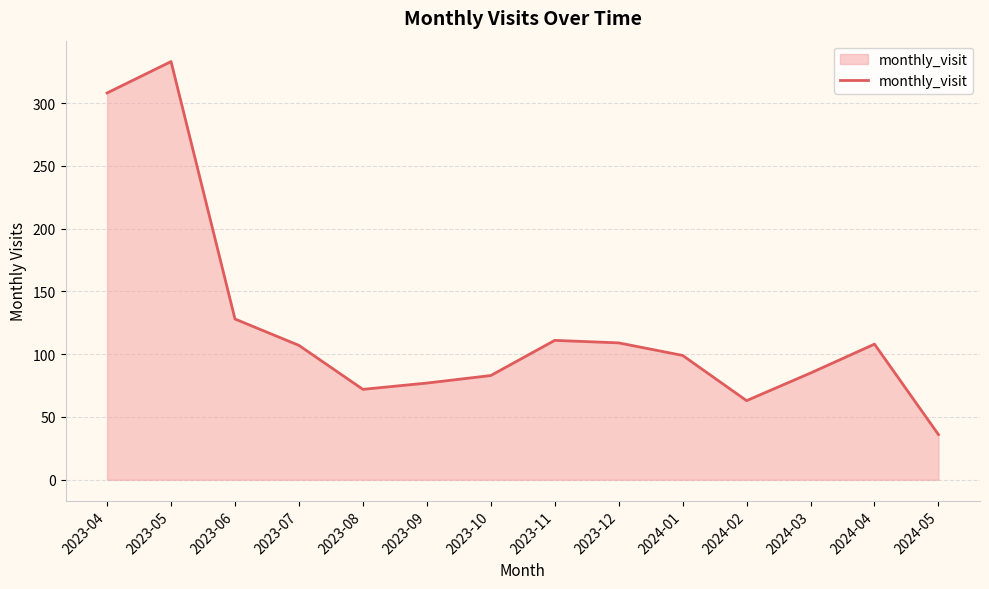

What is the minimum value shown in the chart?

36